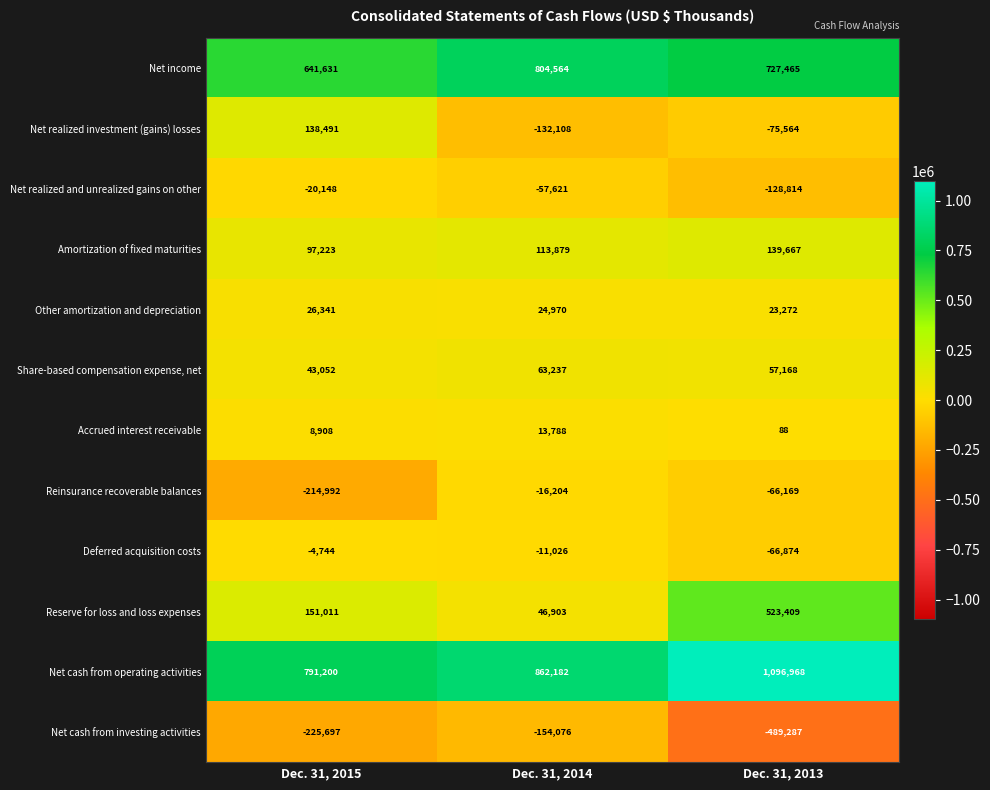

At Dec. 31, 2013, list the series in order from smallest to largest.

Net cash from investing activities, Net realized and unrealized gains on other, Net realized investment (gains) losses, Deferred acquisition costs, Reinsurance recoverable balances, Accrued interest receivable, Other amortization and depreciation, Share-based compensation expense, net, Amortization of fixed maturities, Reserve for loss and loss expenses, Net income, Net cash from operating activities